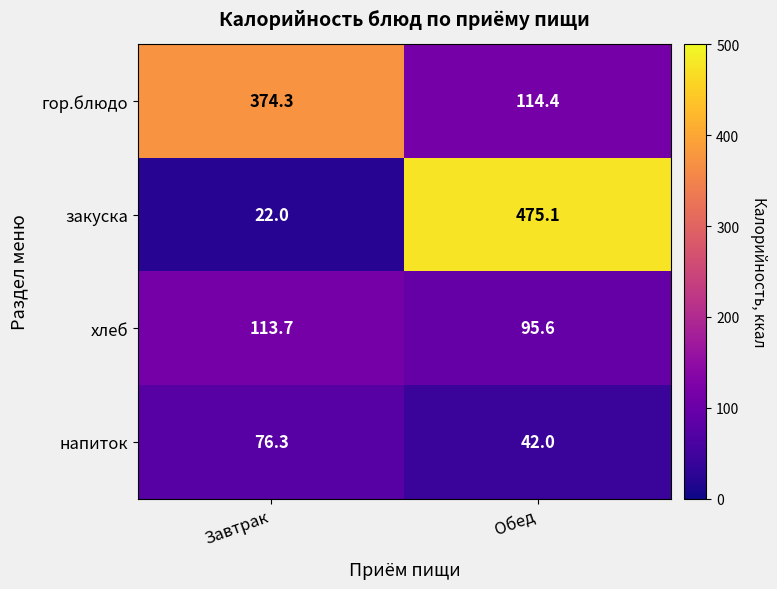

The закуска series shows 9.8 at Завтрак. True or false?

False